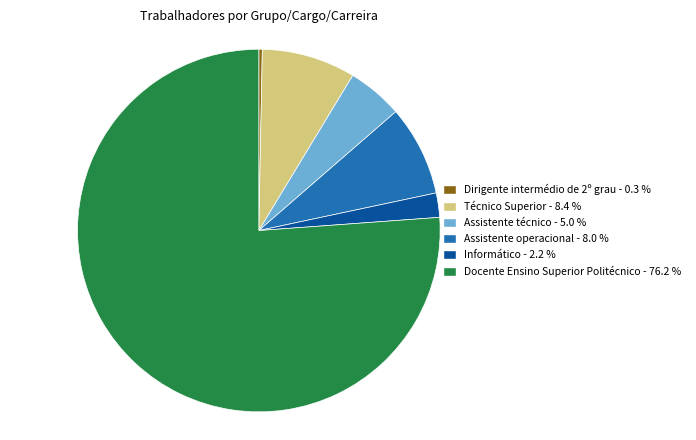

Count the number of slices in the pie.

6